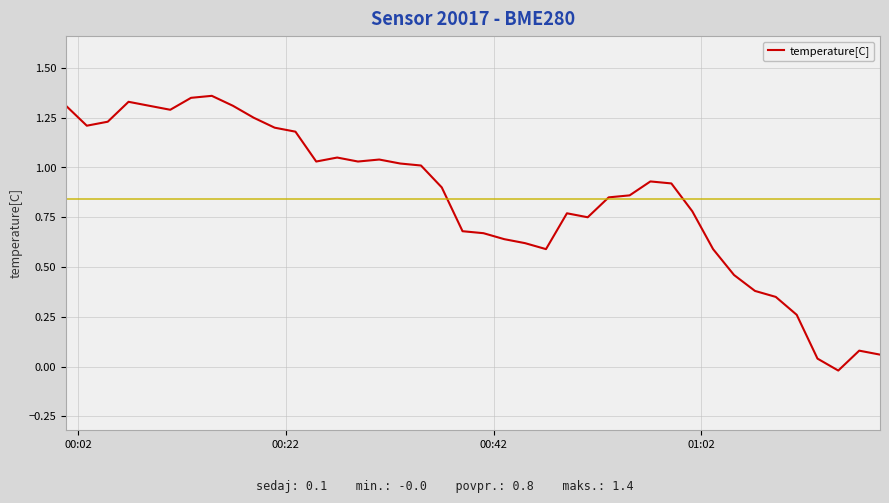

Does the chart display data point markers on the line(s)?

No